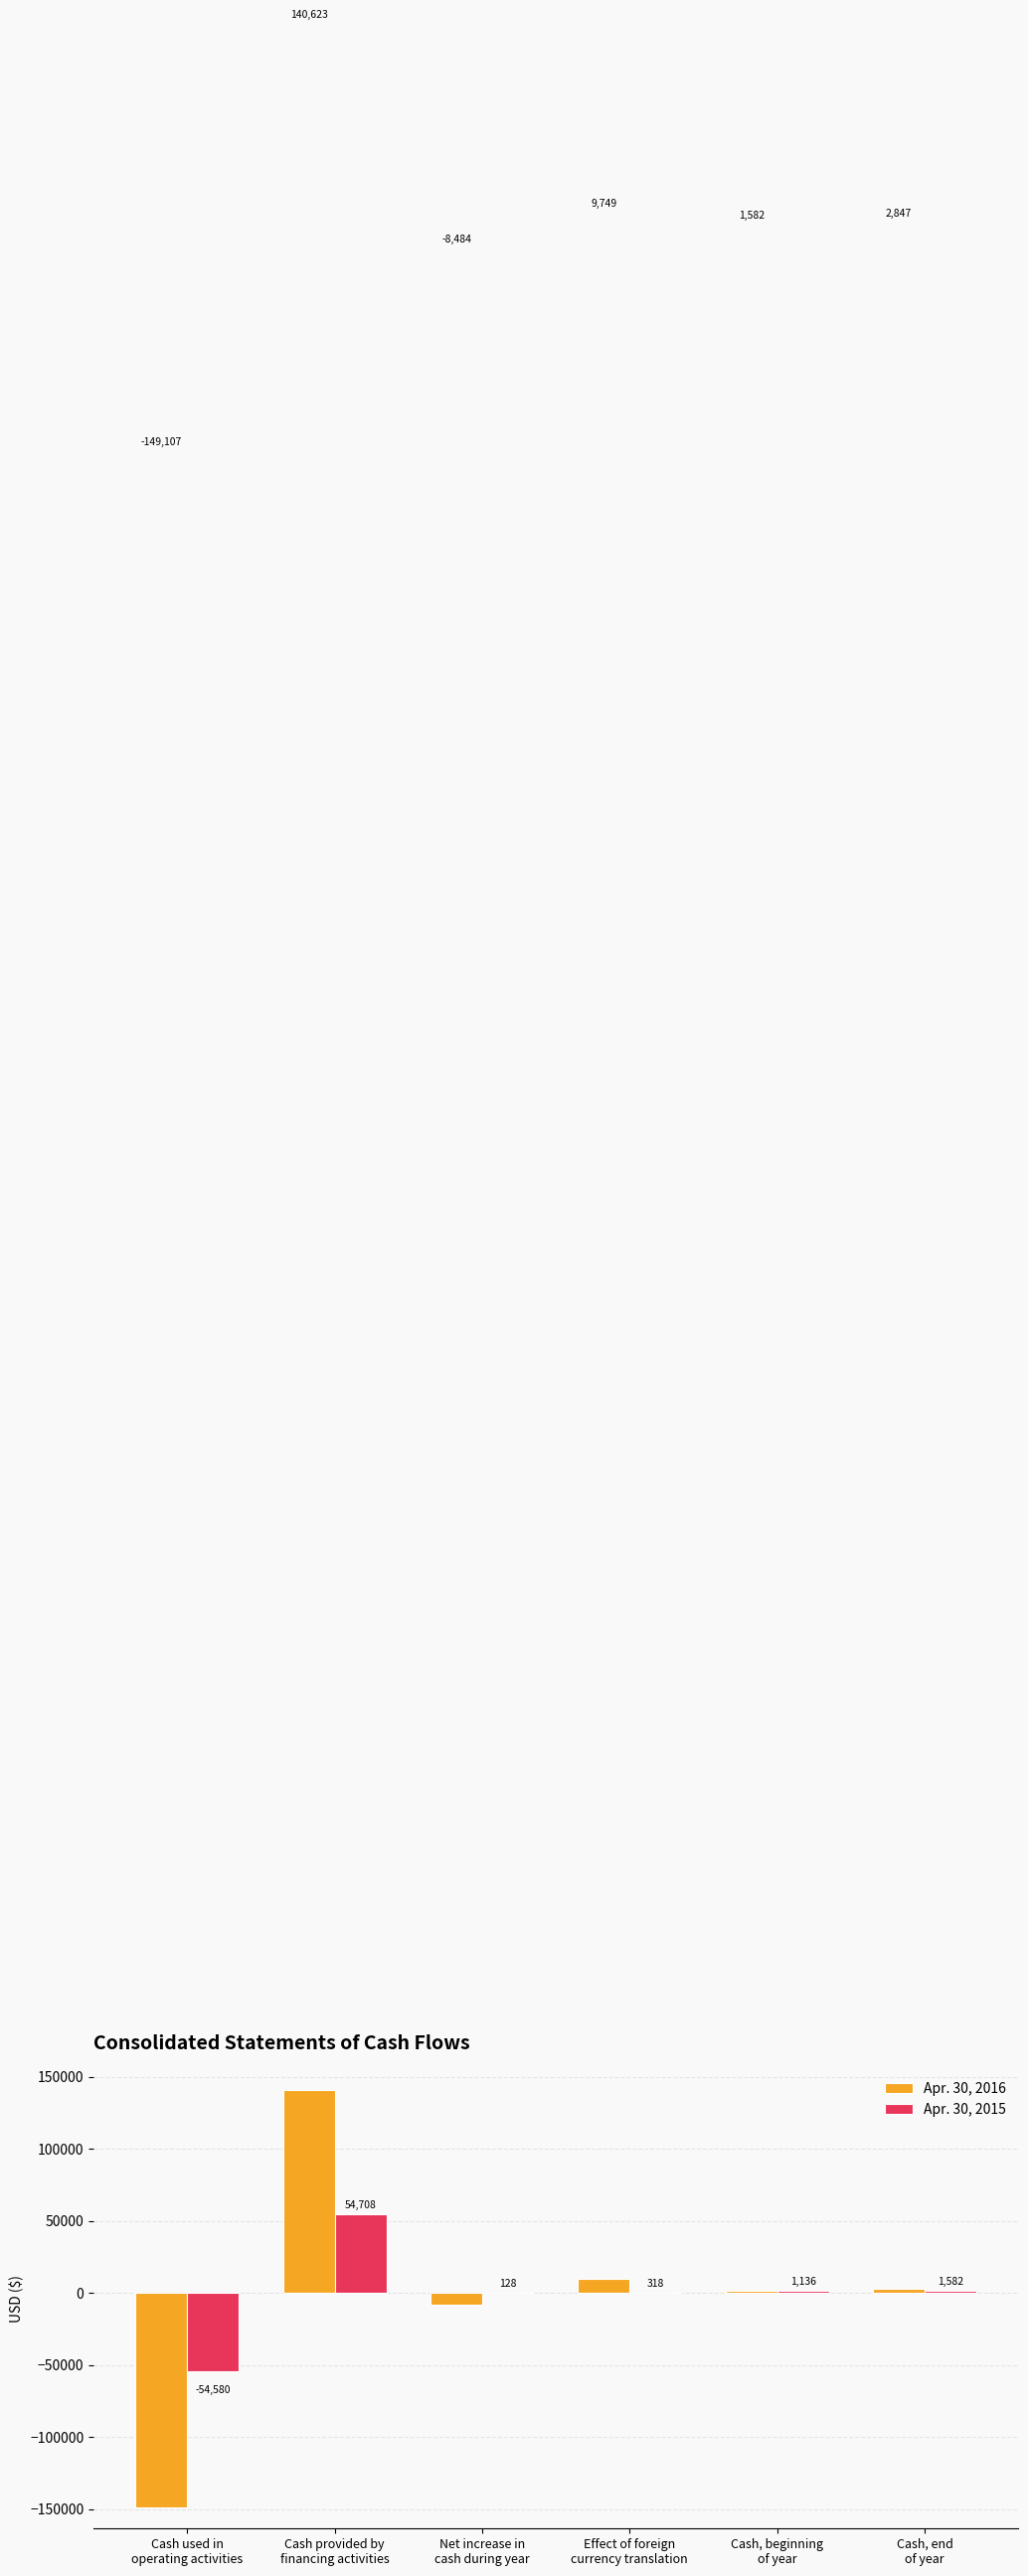

Which series has the largest total across all categories?

Apr. 30, 2015